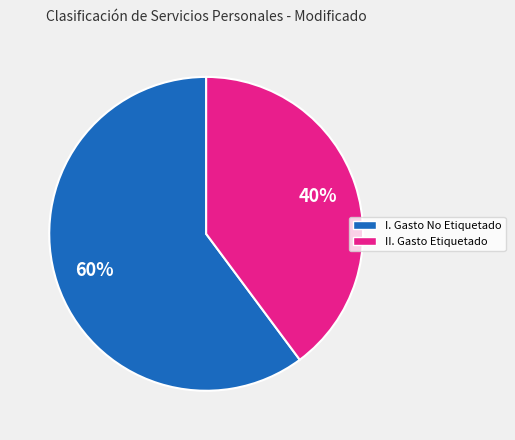

To the nearest percent, what is the combined percentage of II. Gasto Etiquetado and I. Gasto No Etiquetado?

100%